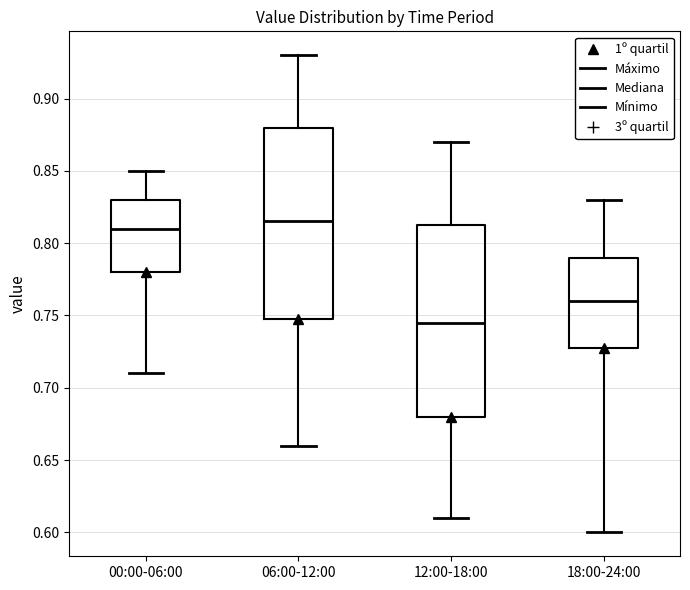

Reading left to right, read every box against the y-axis: the position of its median line, the range the box covers, and the ends of its whiskers. The values are not printed on the chart, so give them approximately, as read against the axis.

00:00-06:00: median 0.810, box 0.780 to 0.830, whiskers 0.710 to 0.850
06:00-12:00: median 0.815, box 0.750 to 0.880, whiskers 0.660 to 0.930
12:00-18:00: median 0.745, box 0.680 to 0.815, whiskers 0.610 to 0.870
18:00-24:00: median 0.760, box 0.730 to 0.790, whiskers 0.600 to 0.830